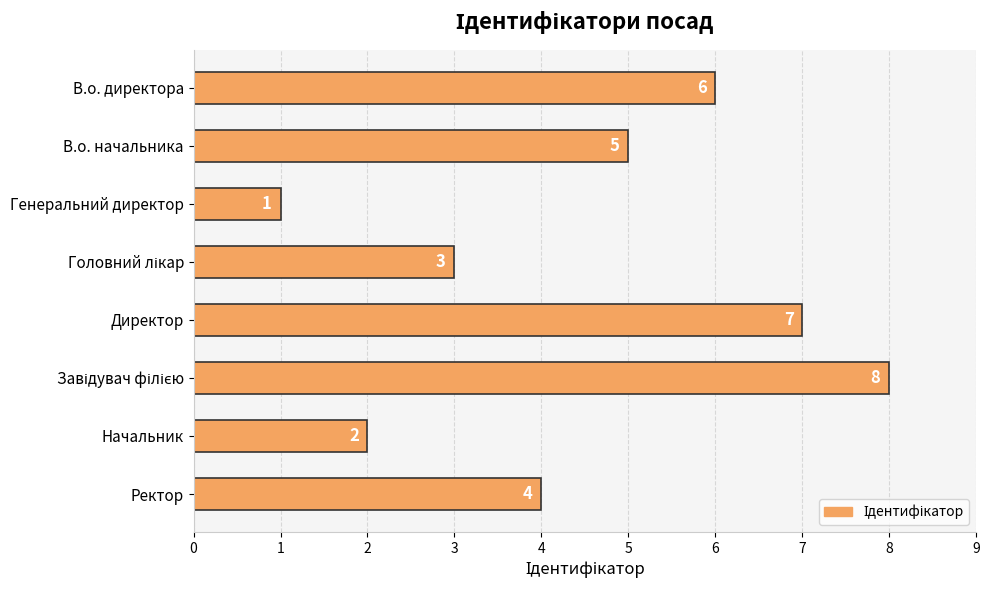

What is the sum of all values?

36